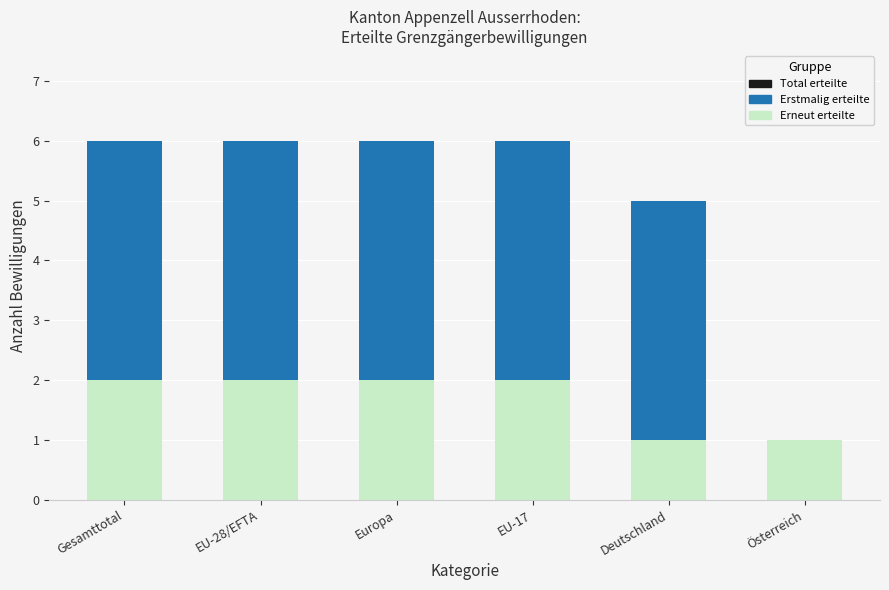

What is the total value across all series at EU-28/EFTA?

6